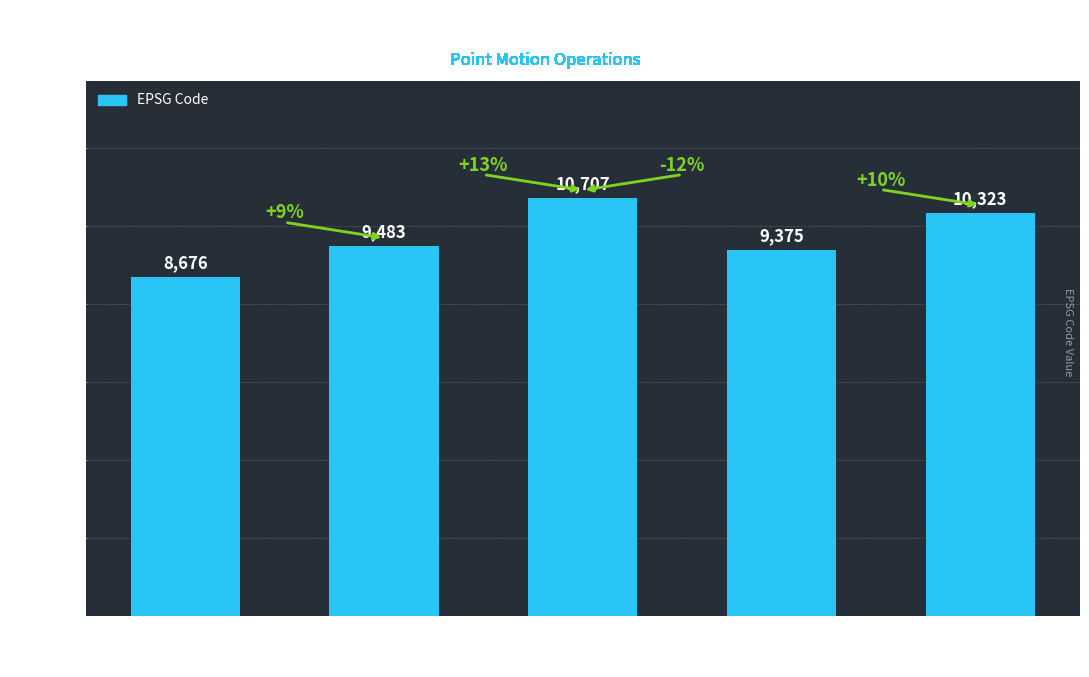

Where is the data nearest to the value 9691?

Canada velocity
grid v7